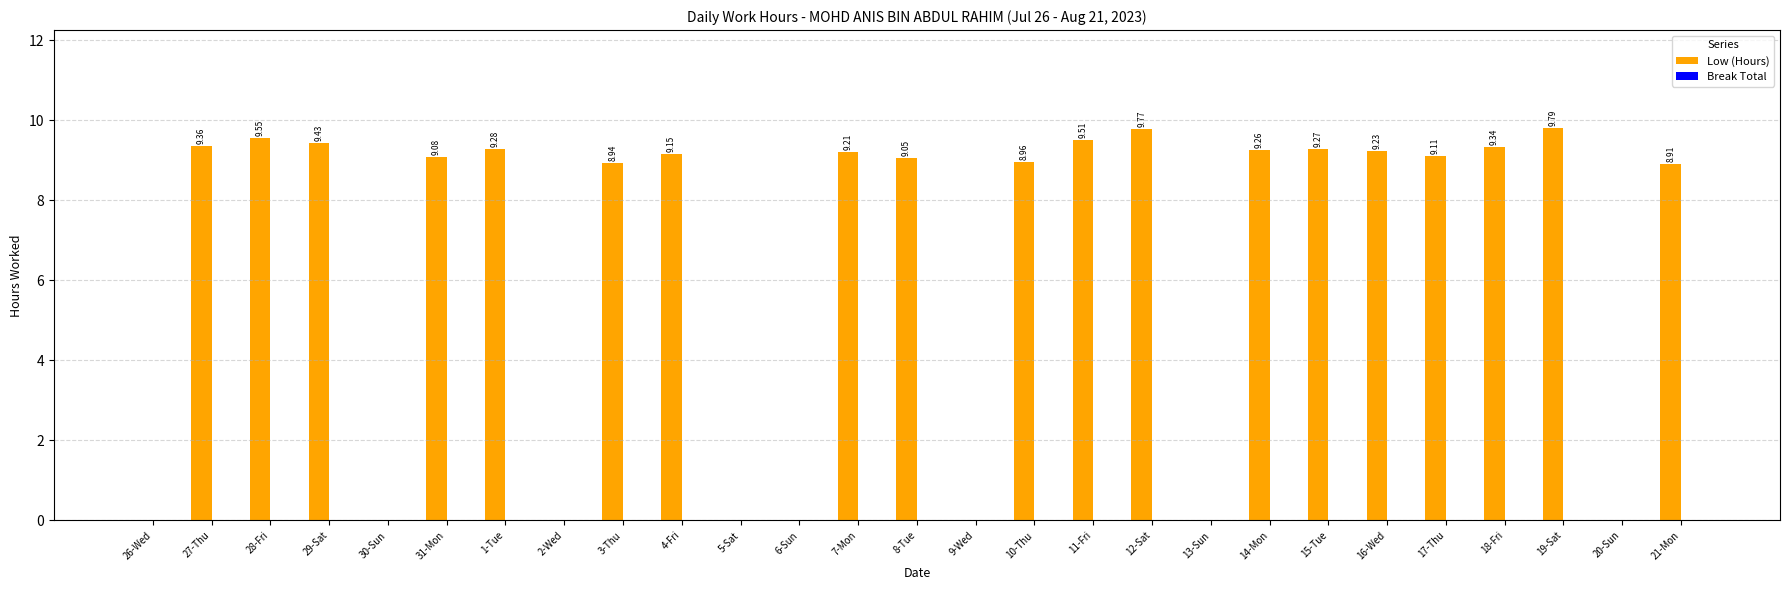

What is the sum of the values at 11-Fri and 30-Sun?

9.5